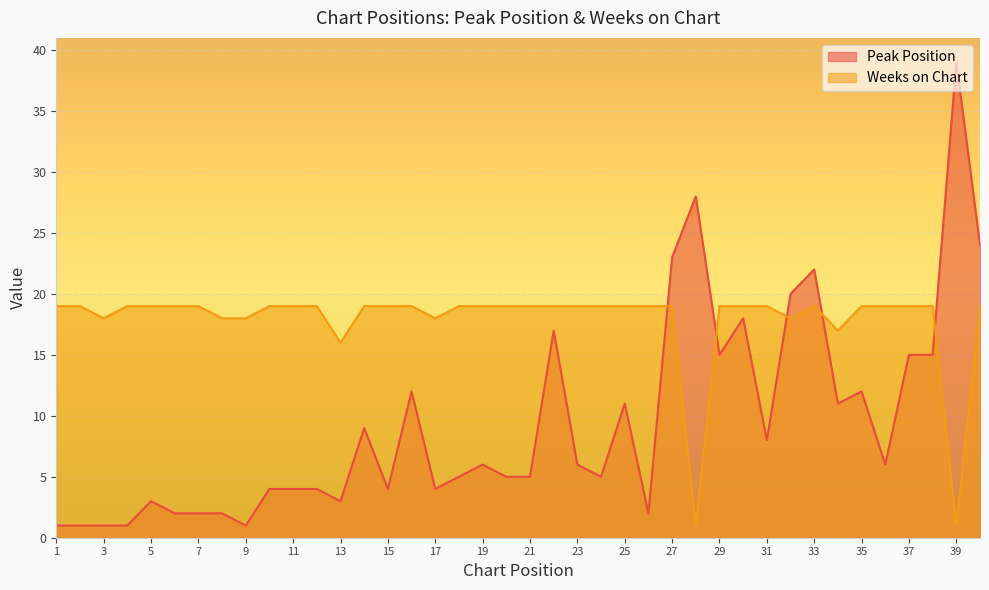

What is the sum of the Peak Position values at 5 and 12?

7